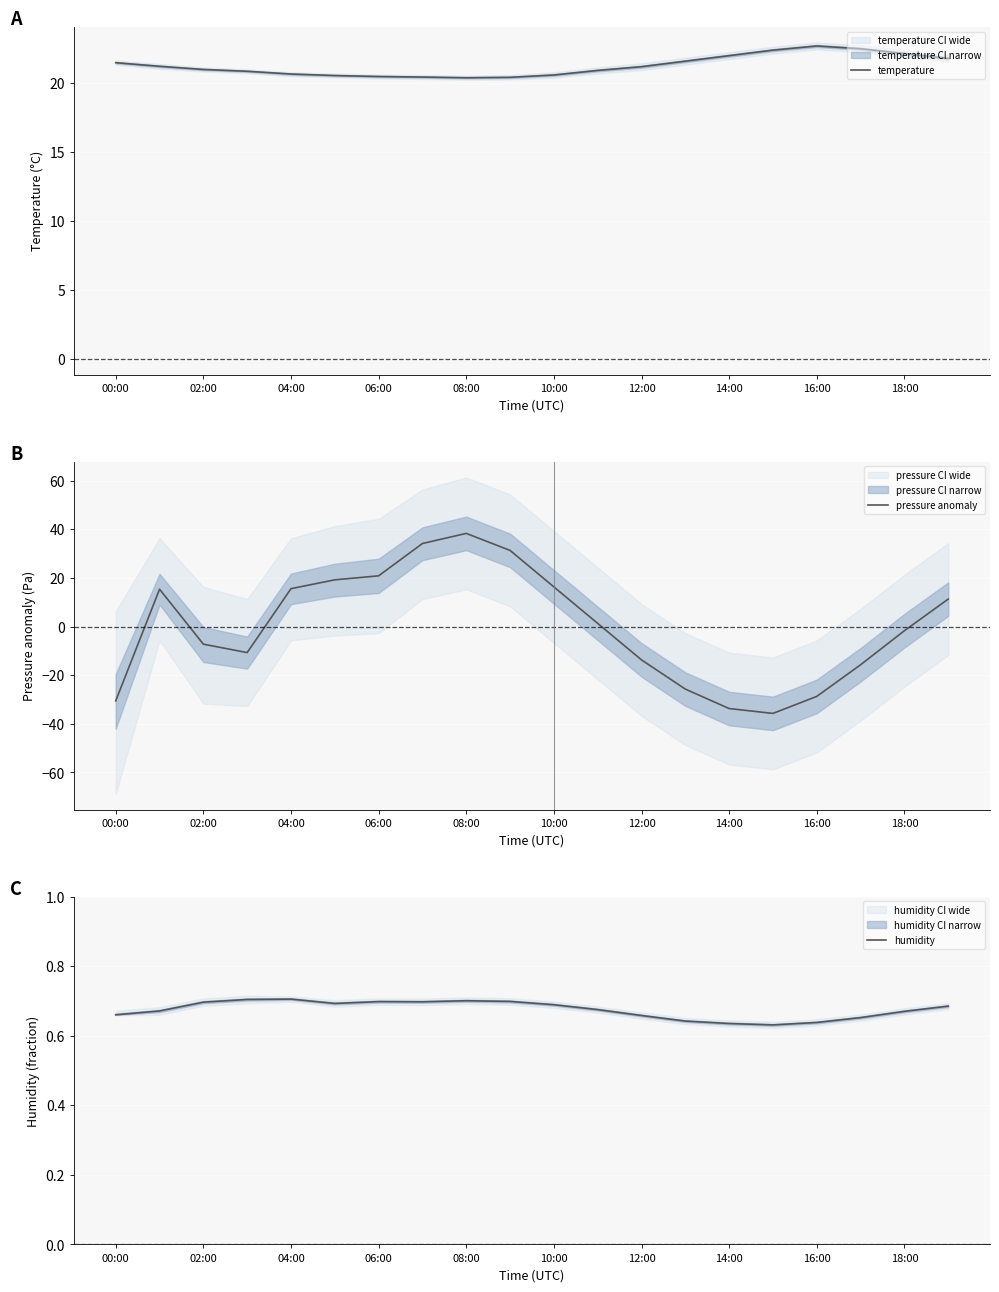

How many categories are shown in the chart?

20